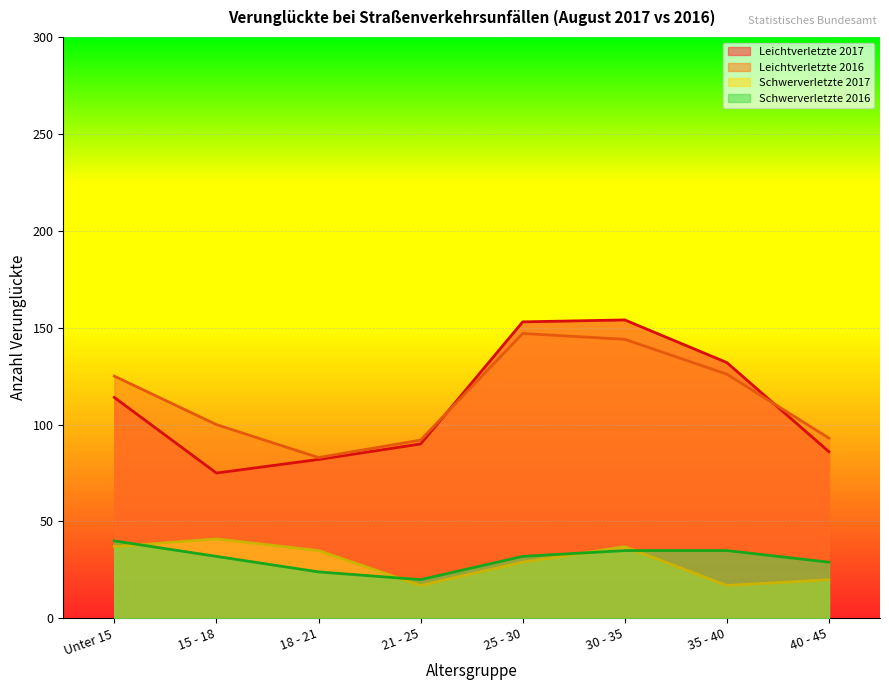

What is the label of the 7th point from the right?

15 - 18